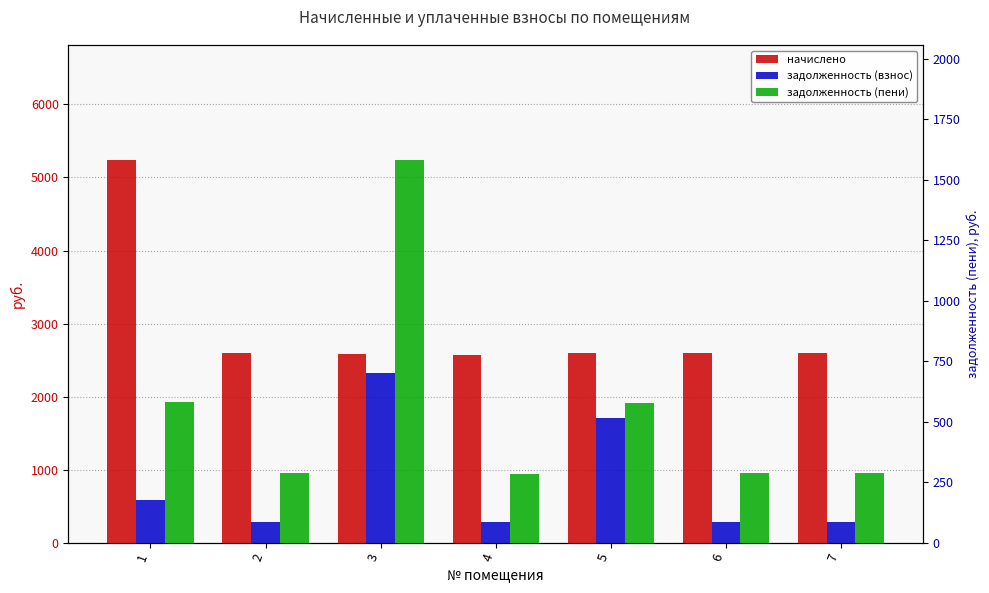

Which label corresponds to the largest value in the chart?

1